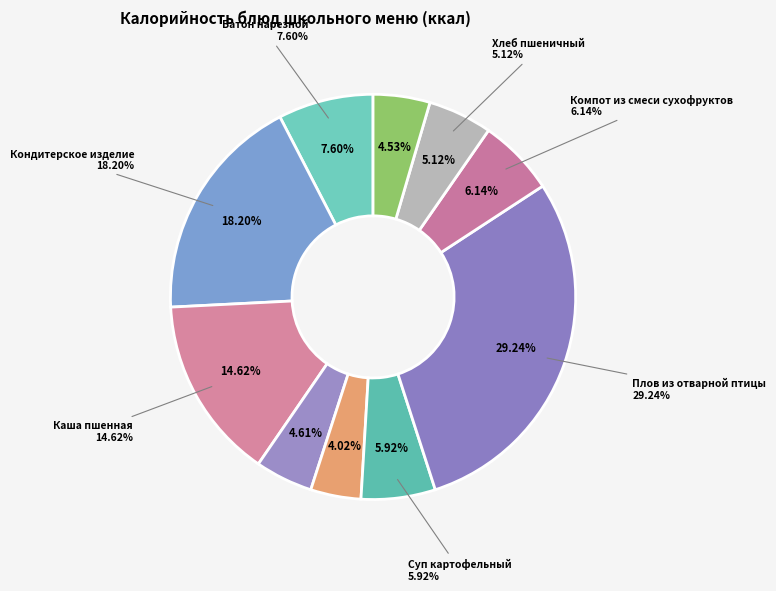

To the nearest percent, what portion does Суп картофельный represent?

6%